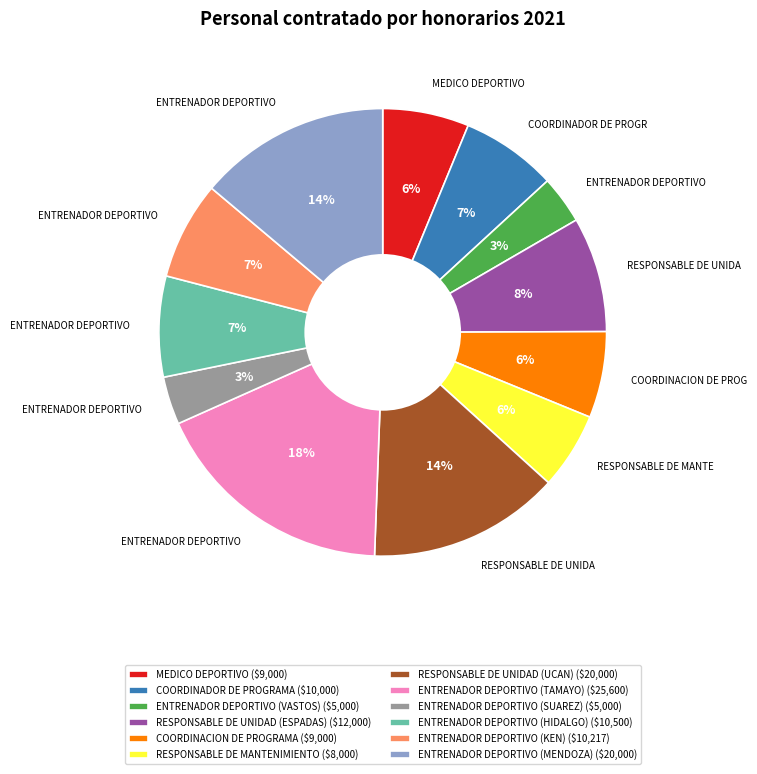

To the nearest percent, what portion does RESPONSABLE DE MANTENIMIENTO ($8,000) represent?

6%